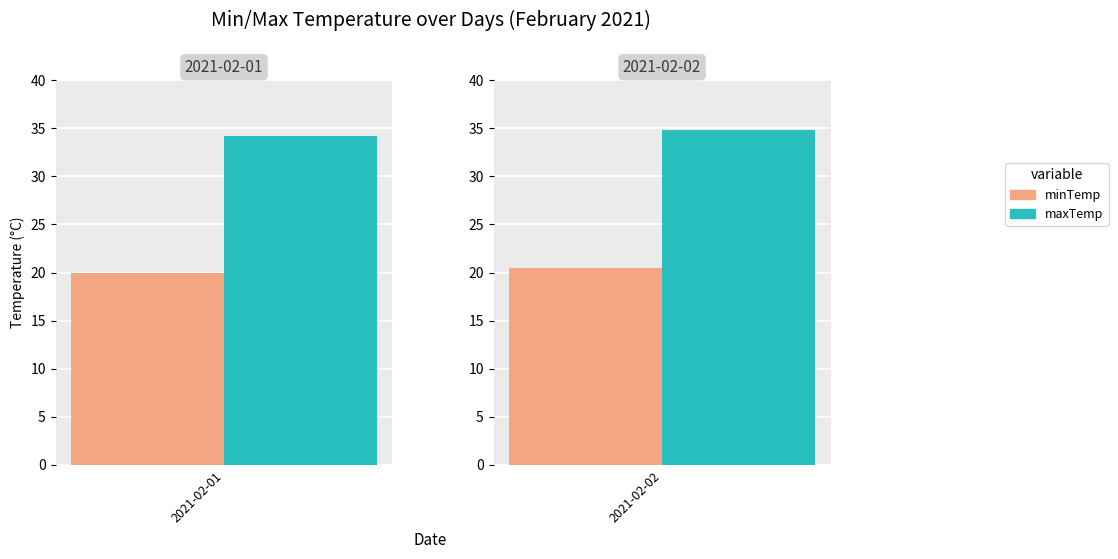

Is it true that minTemp equals 20.3 at 2?

True